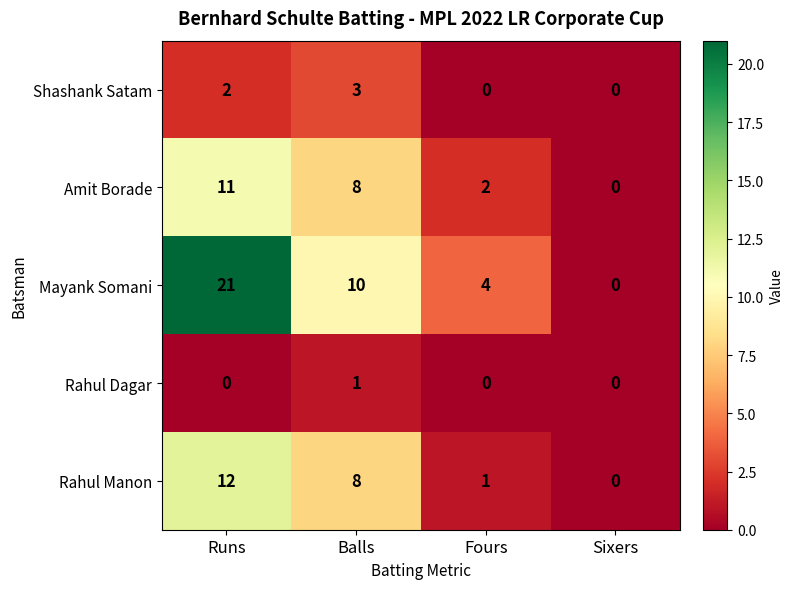

At which label is Rahul Manon closest to 6?

Balls